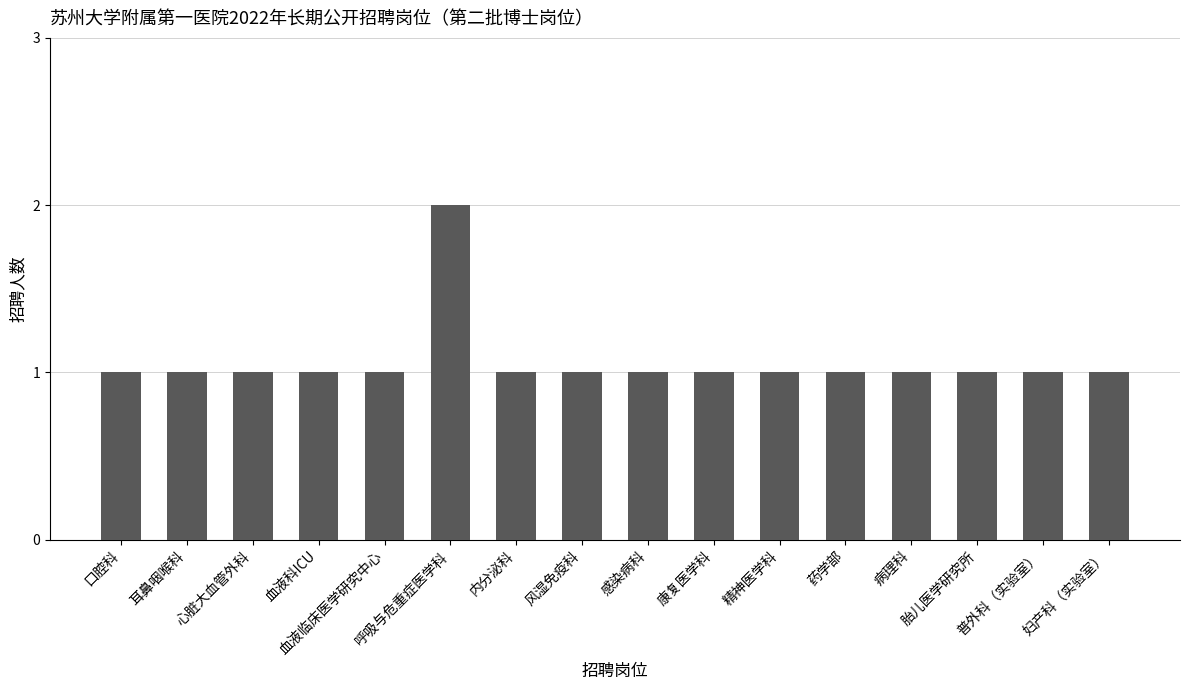

What position from the left is 胎儿医学研究所?

14